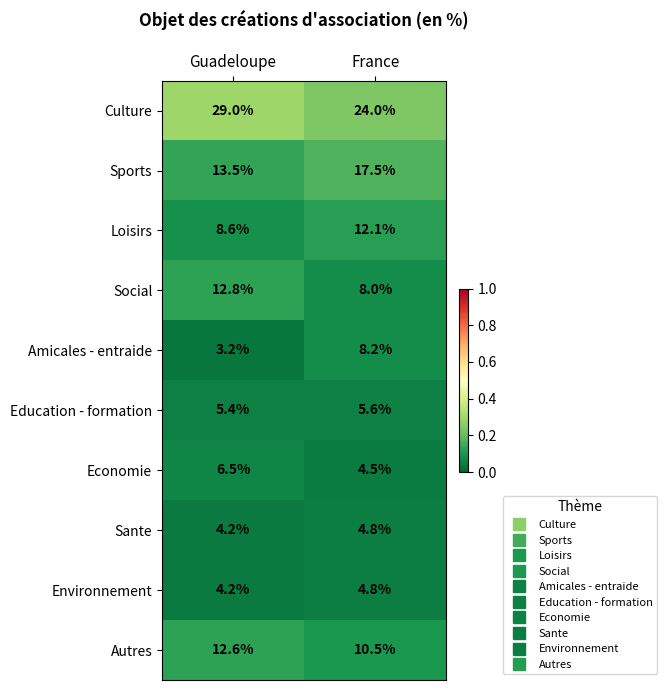

What is the difference between the Loisirs values at Guadeloupe and France?

3.5